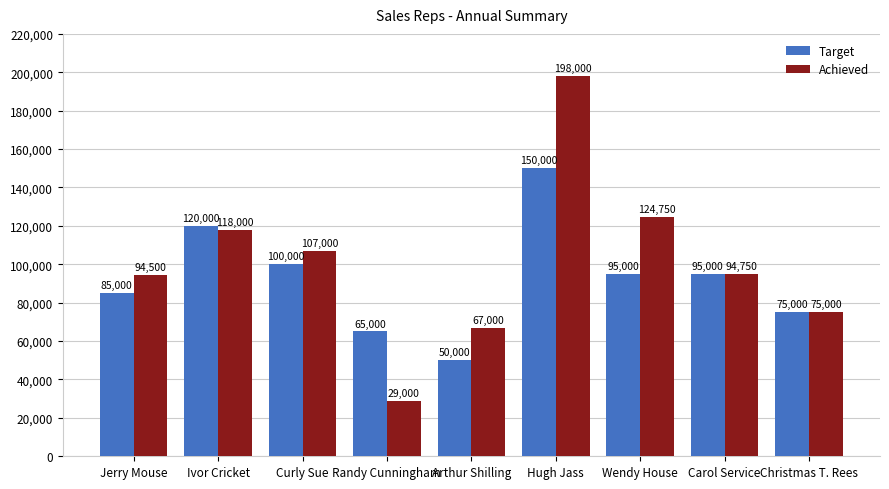

Reading right to left, list all the values displayed in this chart.

Target: 75000	95000	95000	150000	50000	65000	100000	120000	85000
Achieved: 75000	94750	124750	198000	67000	29000	107000	118000	94500